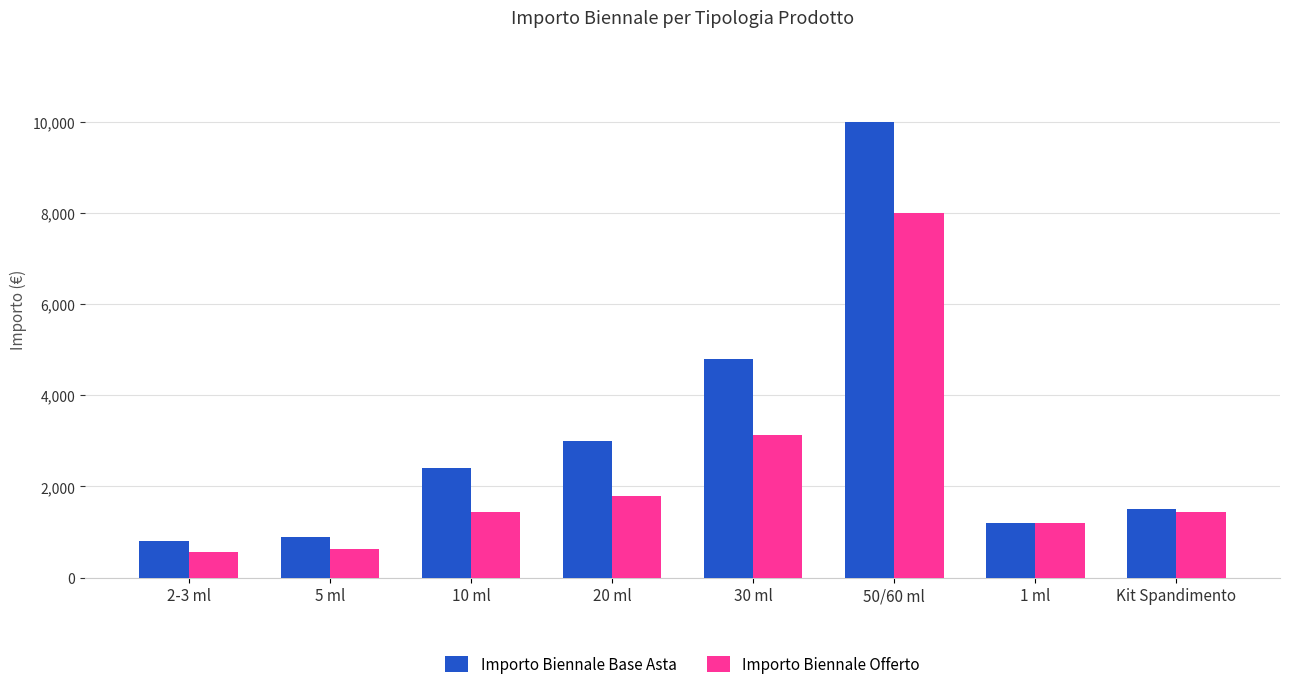

Which label corresponds to the largest value in the chart?

50/60 ml